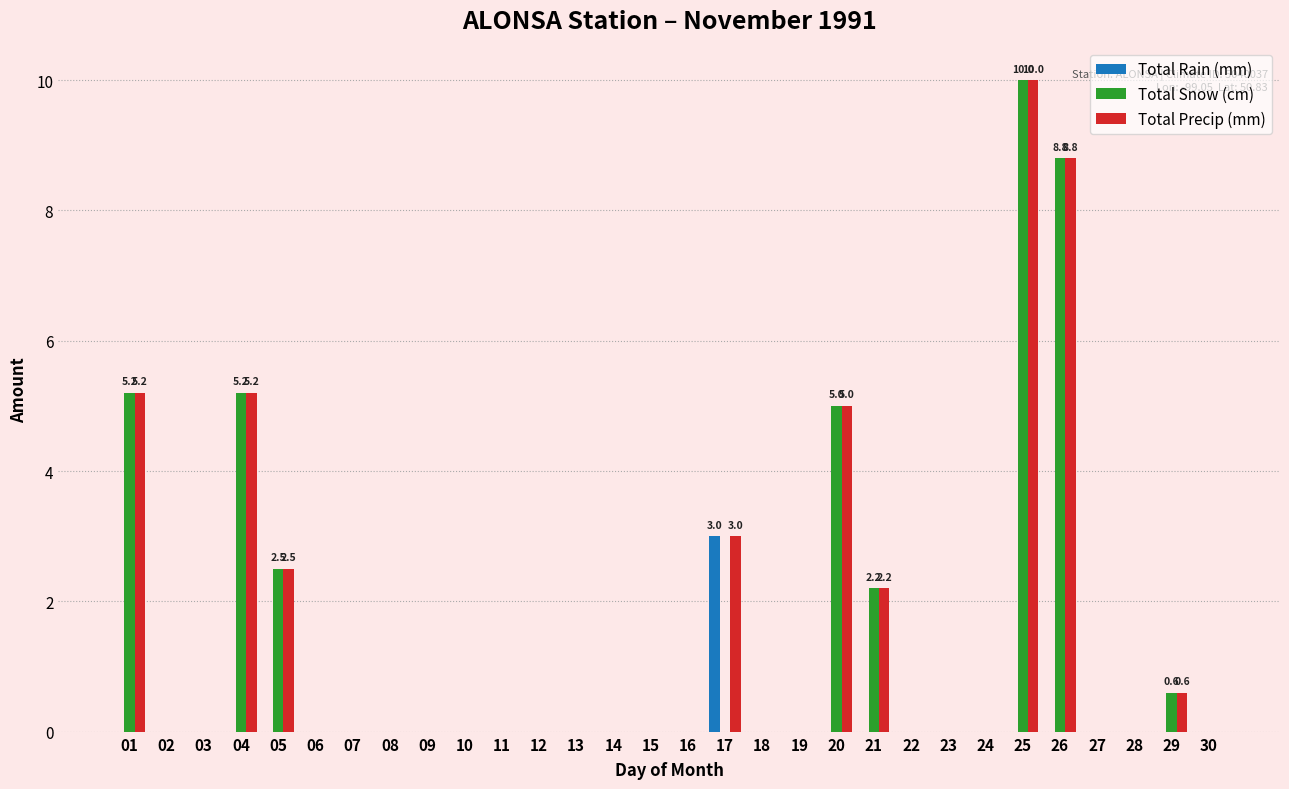

True or false: Total Snow (cm) has a value of 0.0 at 19.

True